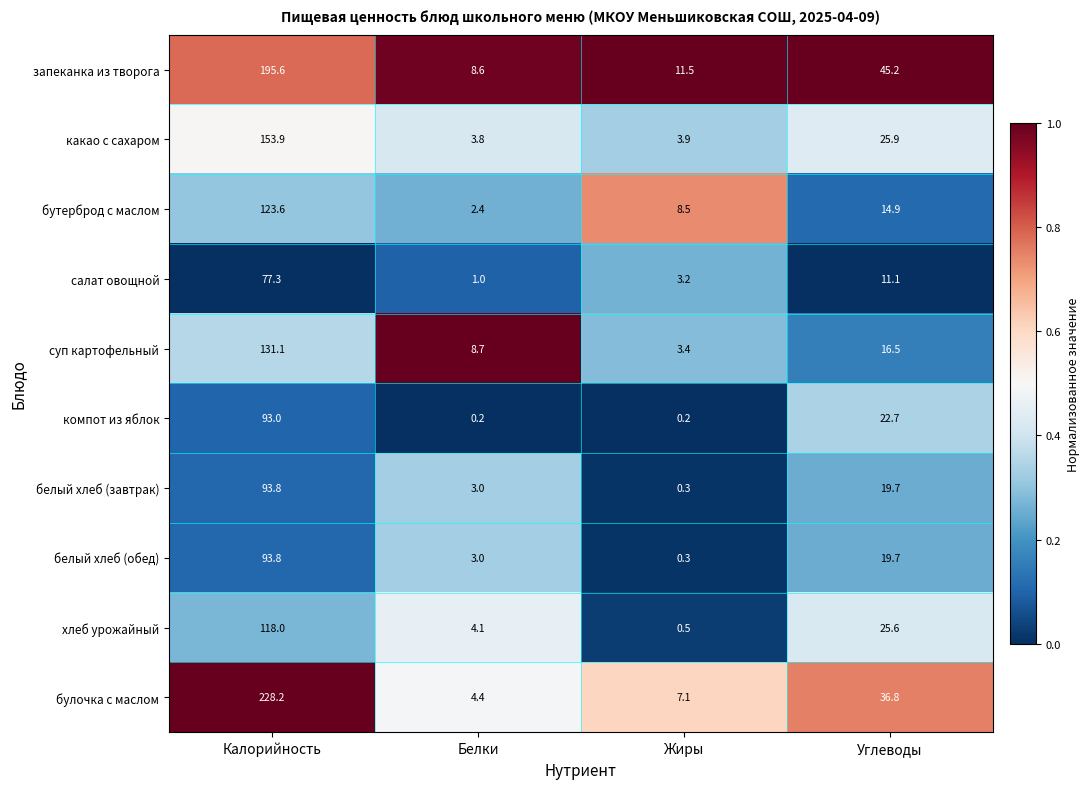

True or false: хлеб урожайный has a value of 25.6 at Углеводы.

True